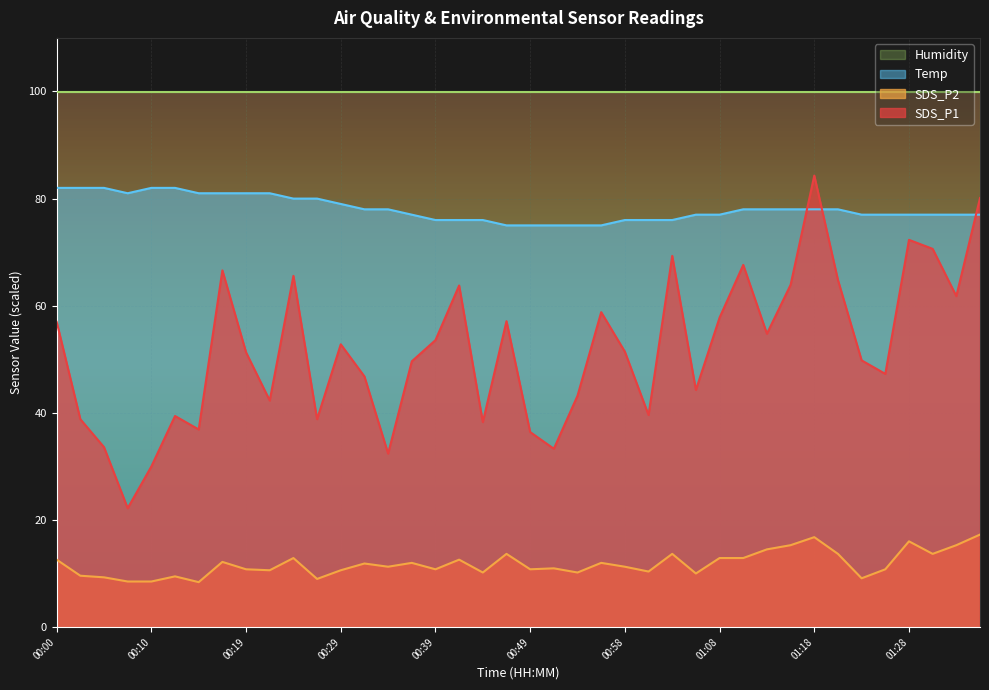

Which series has the widest spread of values?

SDS_P1